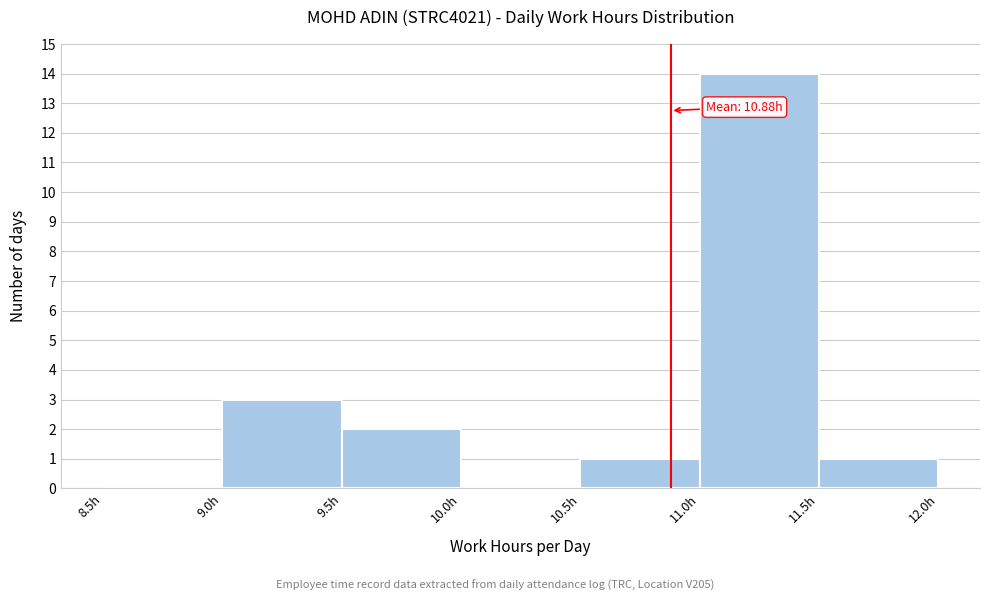

Which range on the x-axis has the tallest bar?

11.0 to 11.5